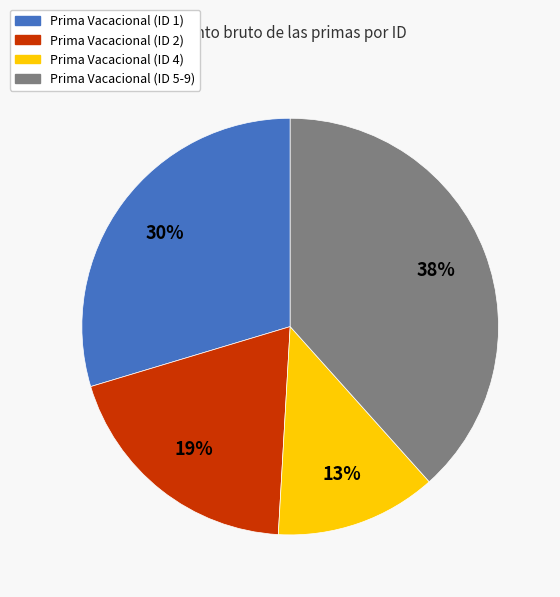

To the nearest percent, what is the combined percentage of Prima Vacacional (ID 2) and Prima Vacacional (ID 1)?

49%